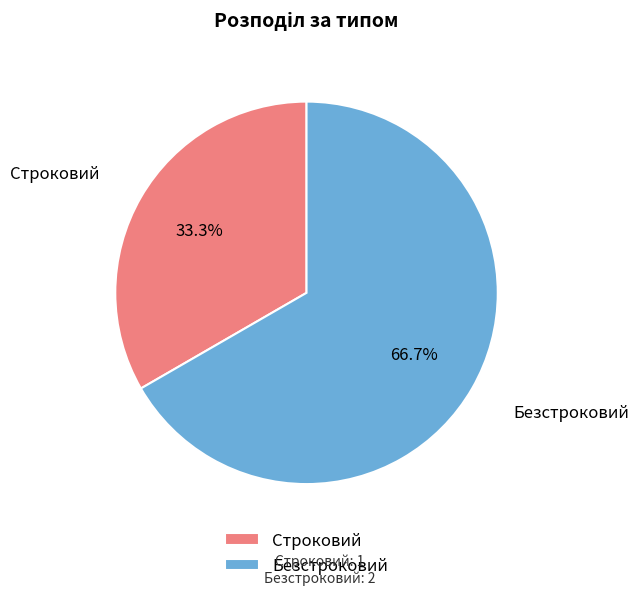

What percentage is the Строковий slice, to the nearest percent?

33%